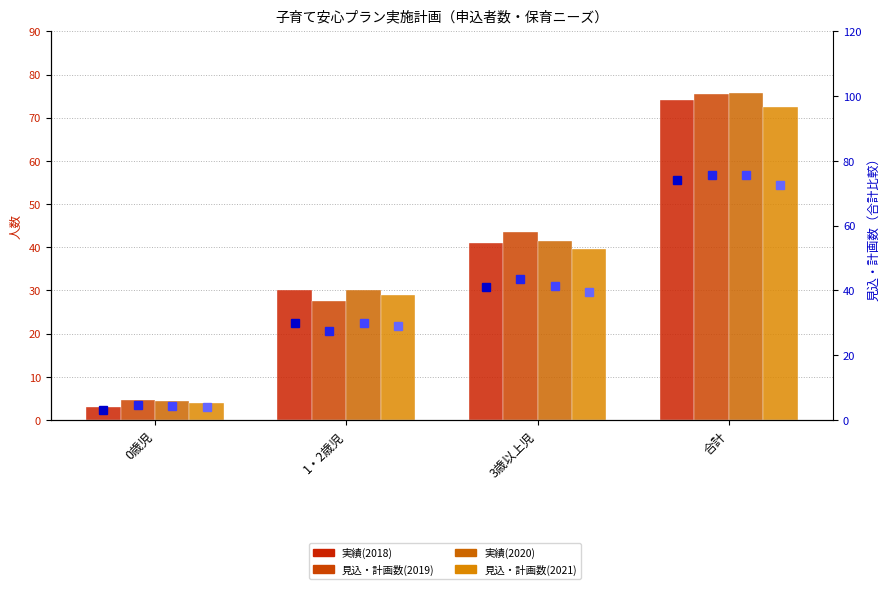

How many bars are there in total?

16